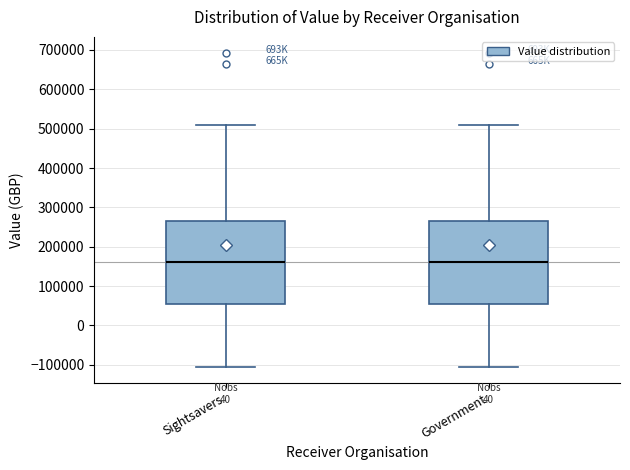

Reading left to right, read every box against the y-axis: the position of its median line, the range the box covers, and the ends of its whiskers. The values are not printed on the chart, so give them approximately, as read against the axis.

Sightsavers: median 160000, box 50000 to 270000, whiskers -110000 to 510000
Government: median 160000, box 50000 to 270000, whiskers -110000 to 510000